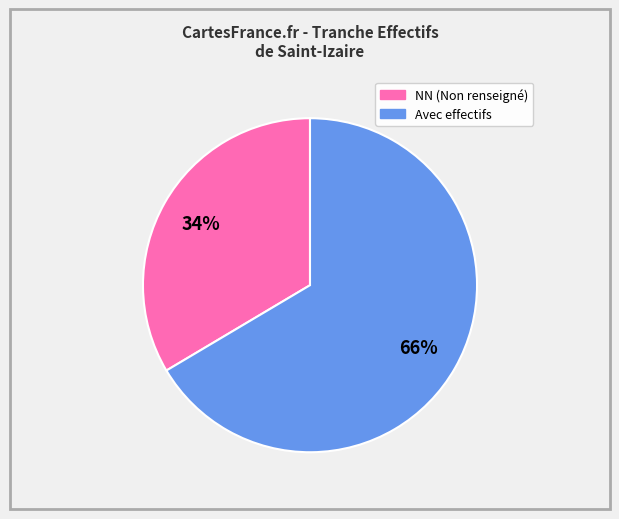

Is there any slice that represents more than half of the pie?

Yes